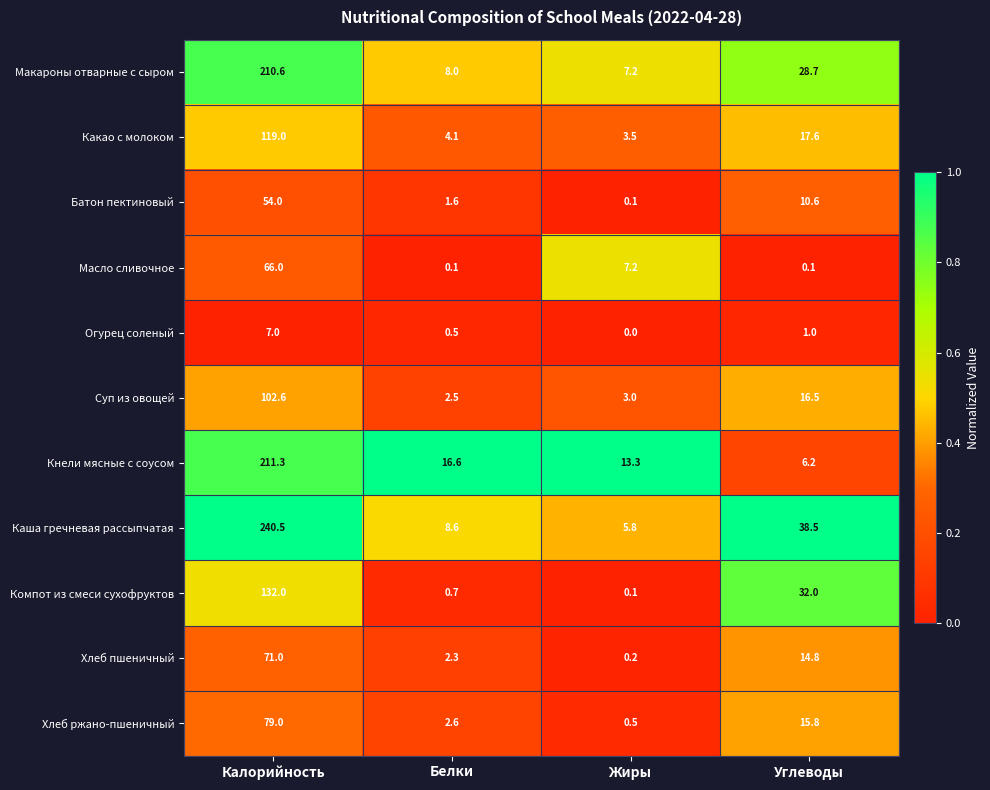

At which label is Масло сливочное closest to 33?

Жиры